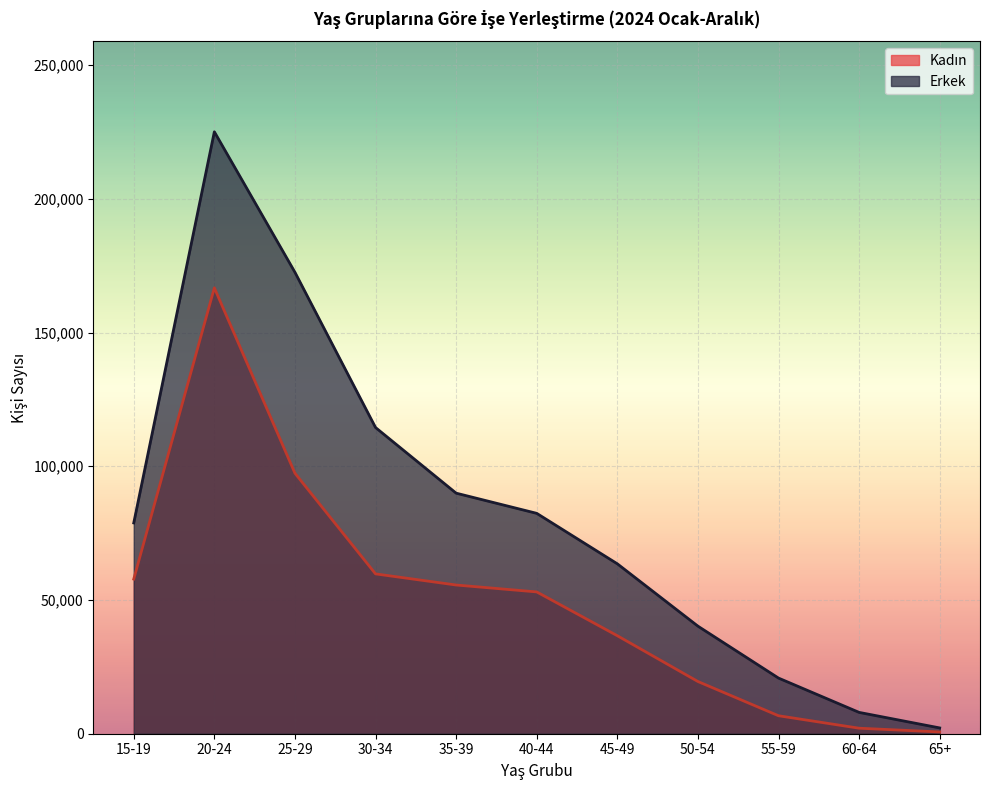

What is the label of the 7th point from the left?

45-49